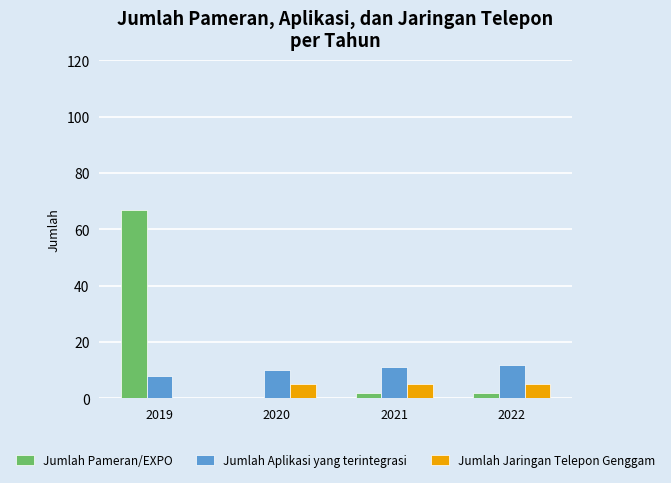

Count the number of categories in the chart.

4